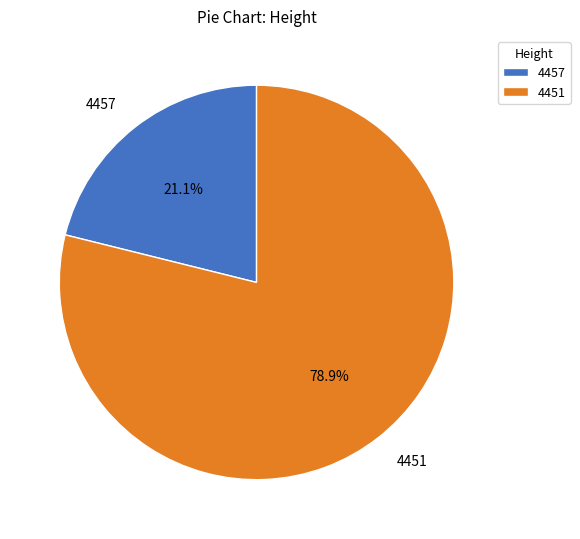

The 4457 slice represents 7% of the pie. True or false?

False